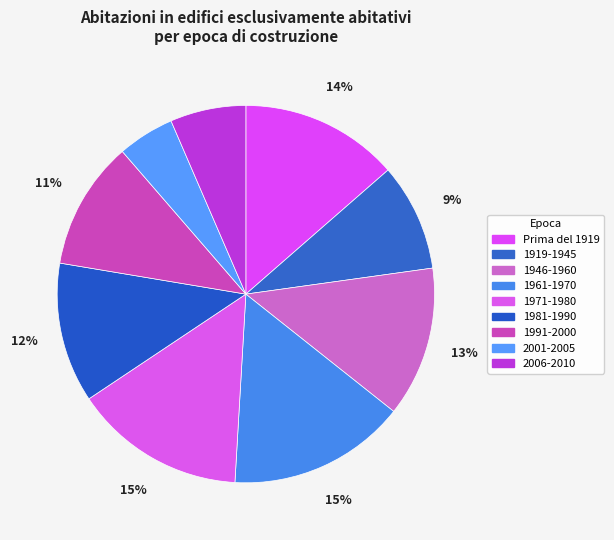

Count the number of slices in the pie.

9